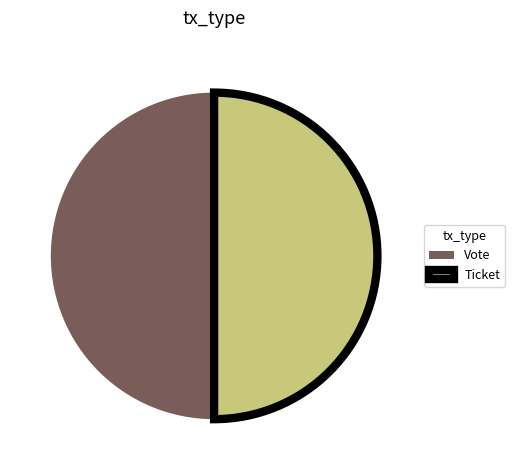

Combined, do Ticket and Vote account for over 50%?

Yes